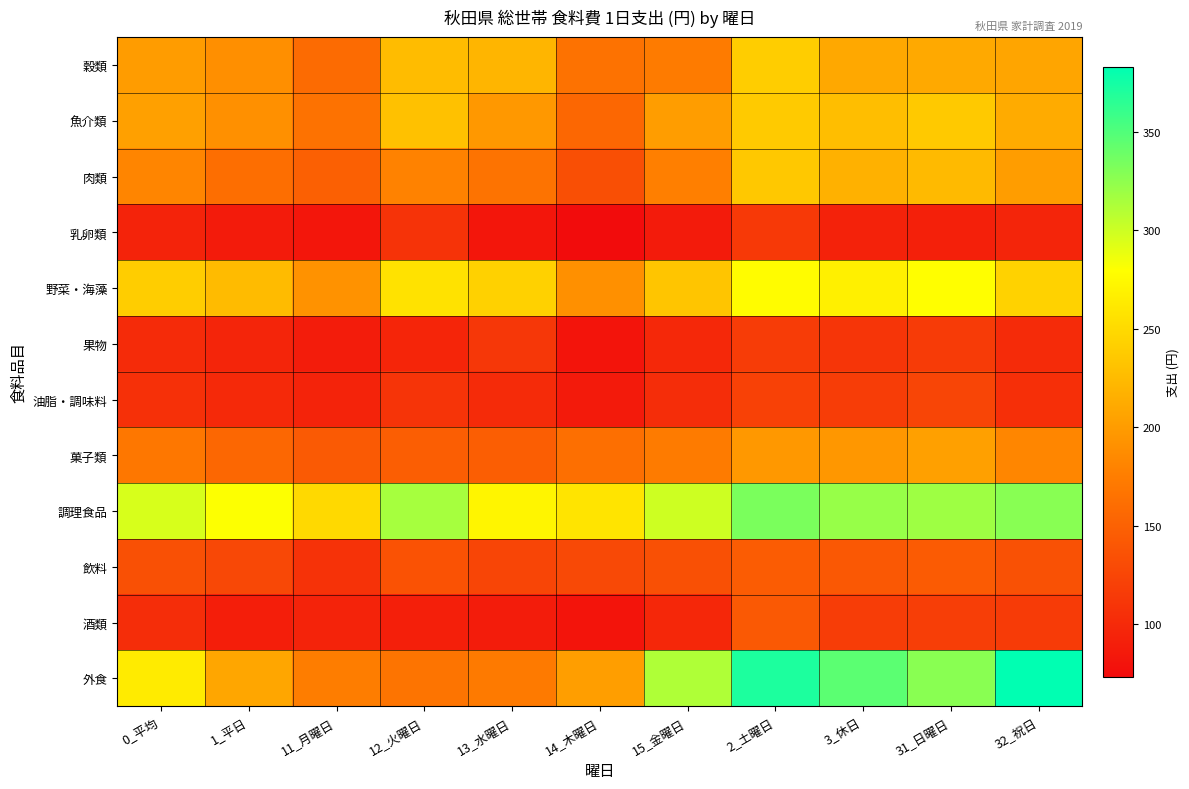

Which series changed the most between 1_平日 and 32_祝日?

外食